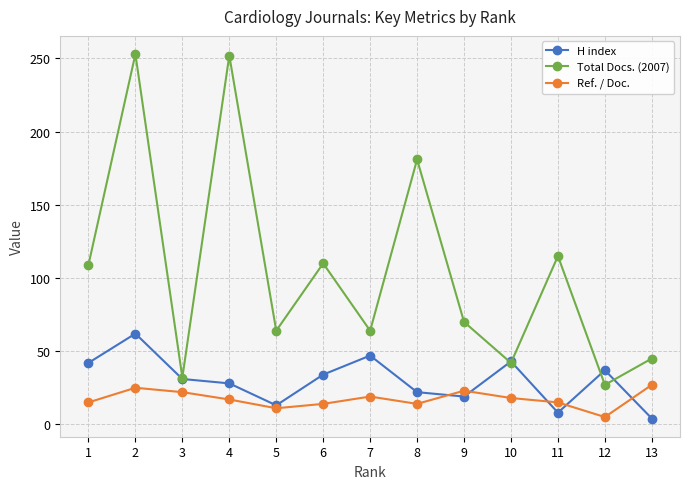

What is the lowest value of the Total Docs. (2007) series?

27